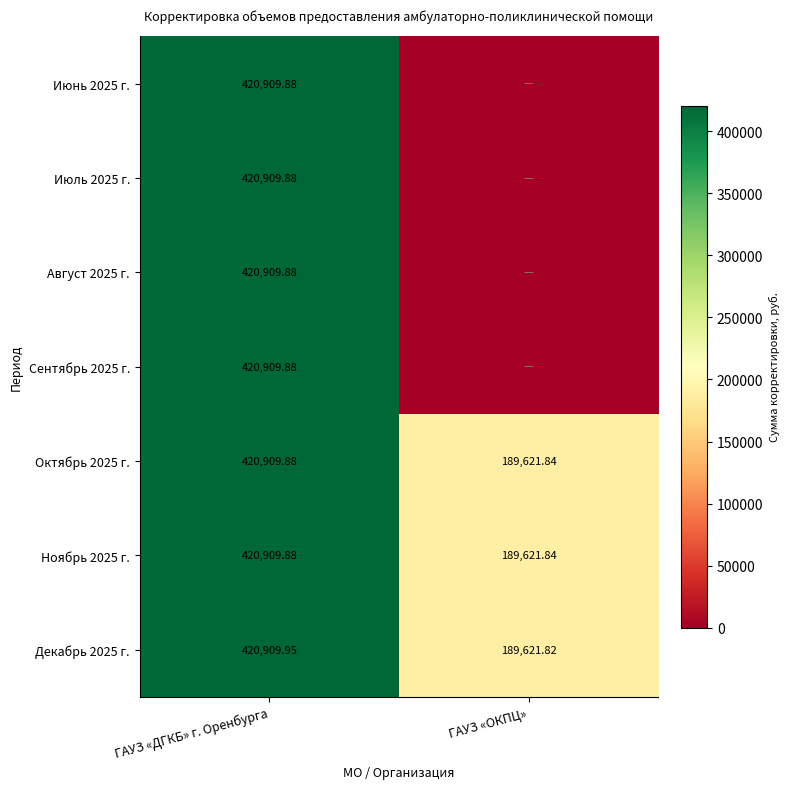

Rank the categories by Декабрь 2025 г. value from highest to lowest.

ГАУЗ «ДГКБ» г. Оренбурга, ГАУЗ «ОКПЦ»